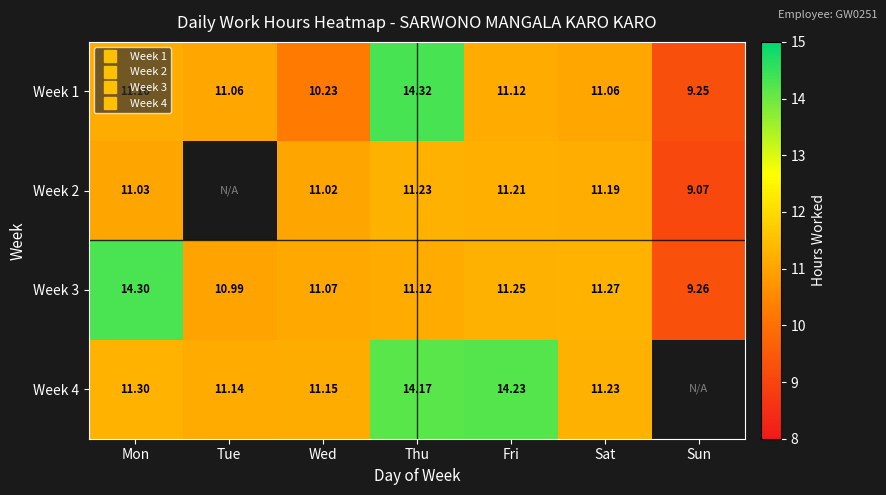

List the series in order of their overall mean, highest first.

Week 1, Week 2, Week 3, Week 4